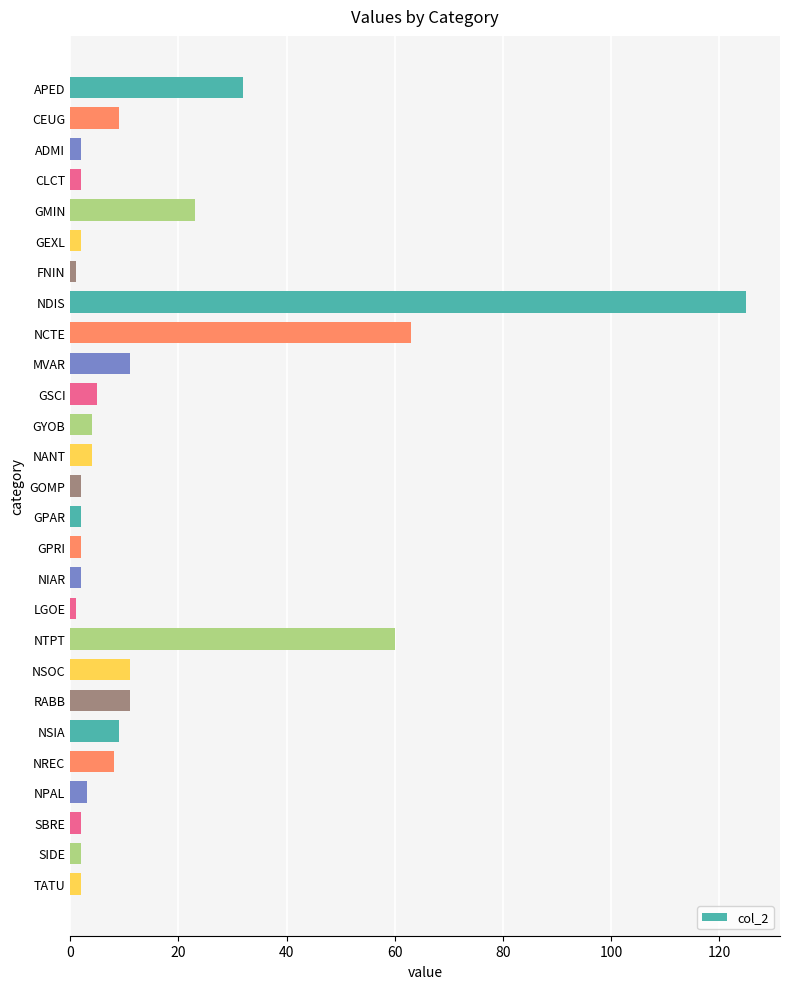

Count the number of categories in the chart.

27